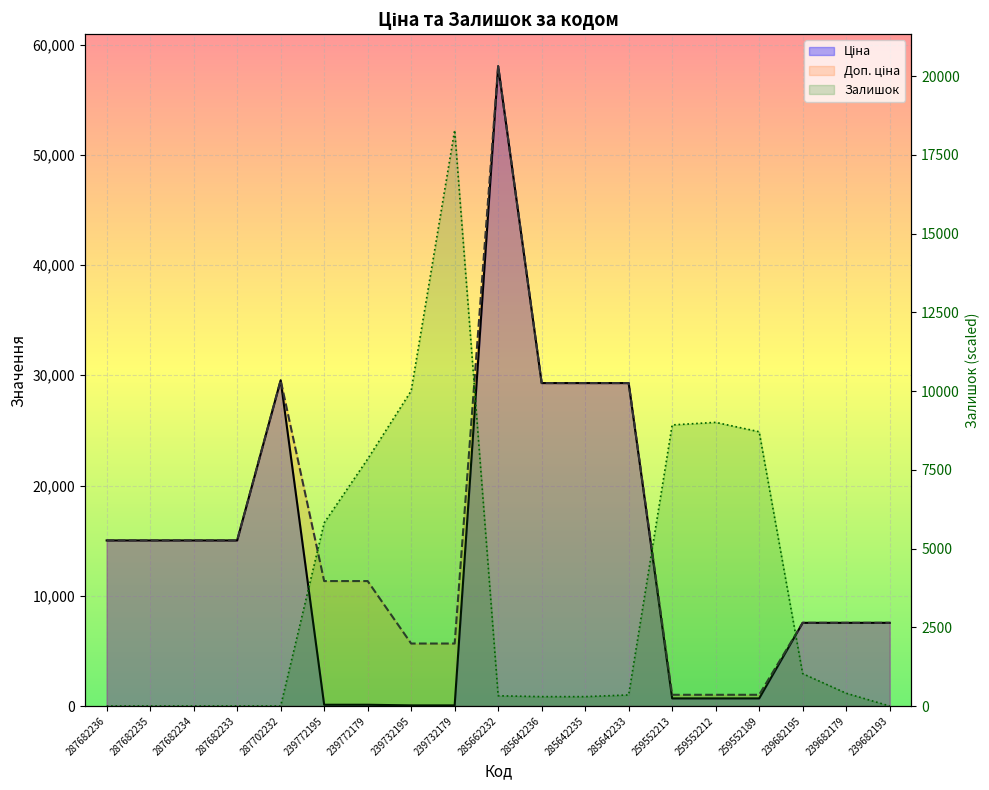

Where do Залишок and Доп. ціна first cross each other?

239772179 and 239732195